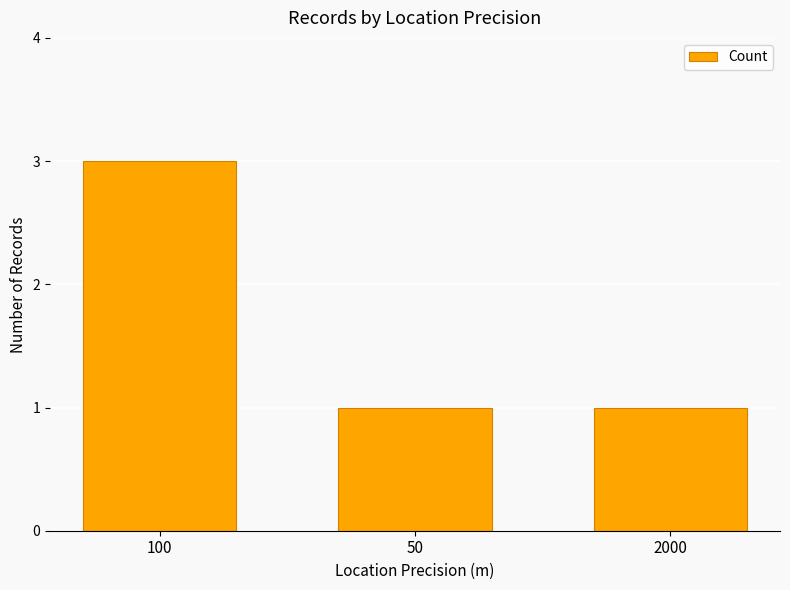

What is the smallest value displayed?

1